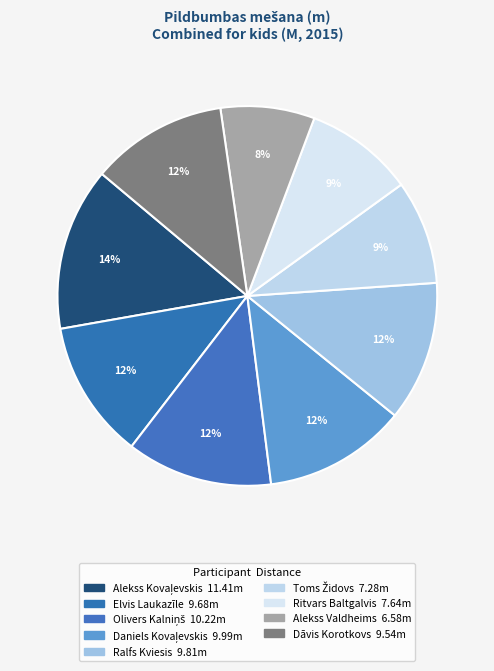

Combined, do Dāvis Korotkovs and Alekss Kovaļevskis account for over 50%?

No